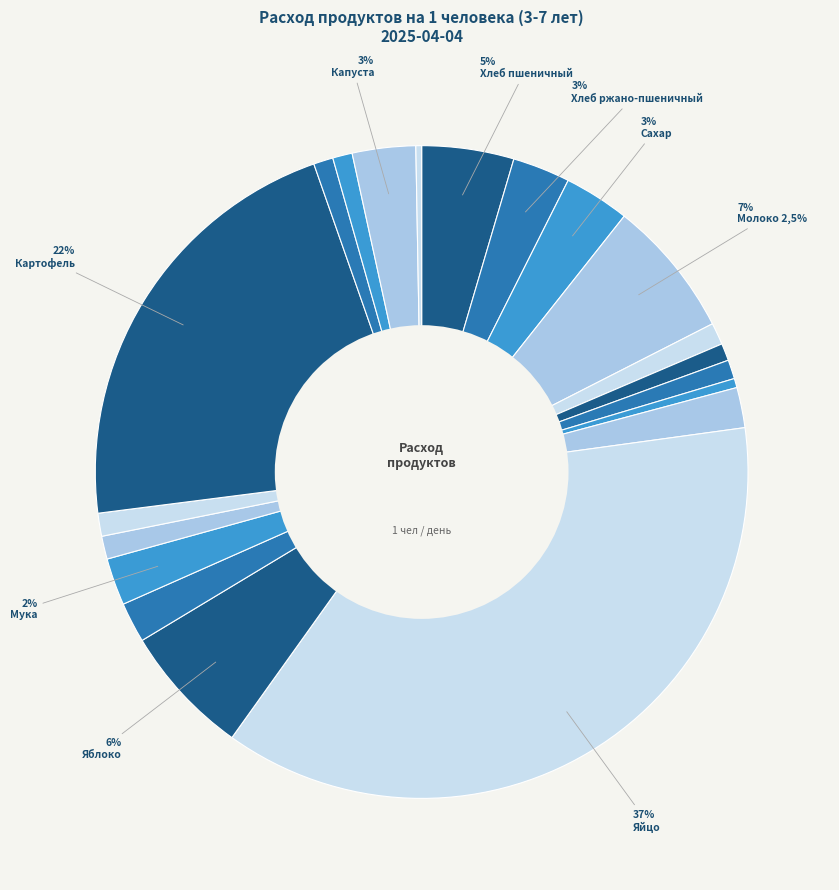

Which category has the biggest portion of the pie?

Яйцо